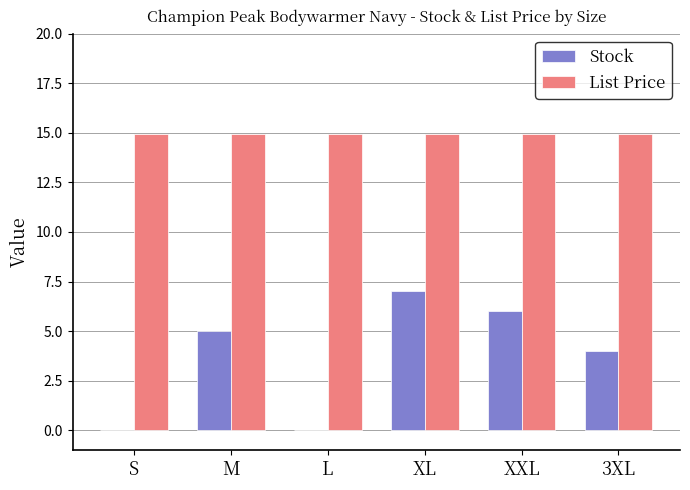

Is the value of Stock at M greater than the value of List Price at L?

No